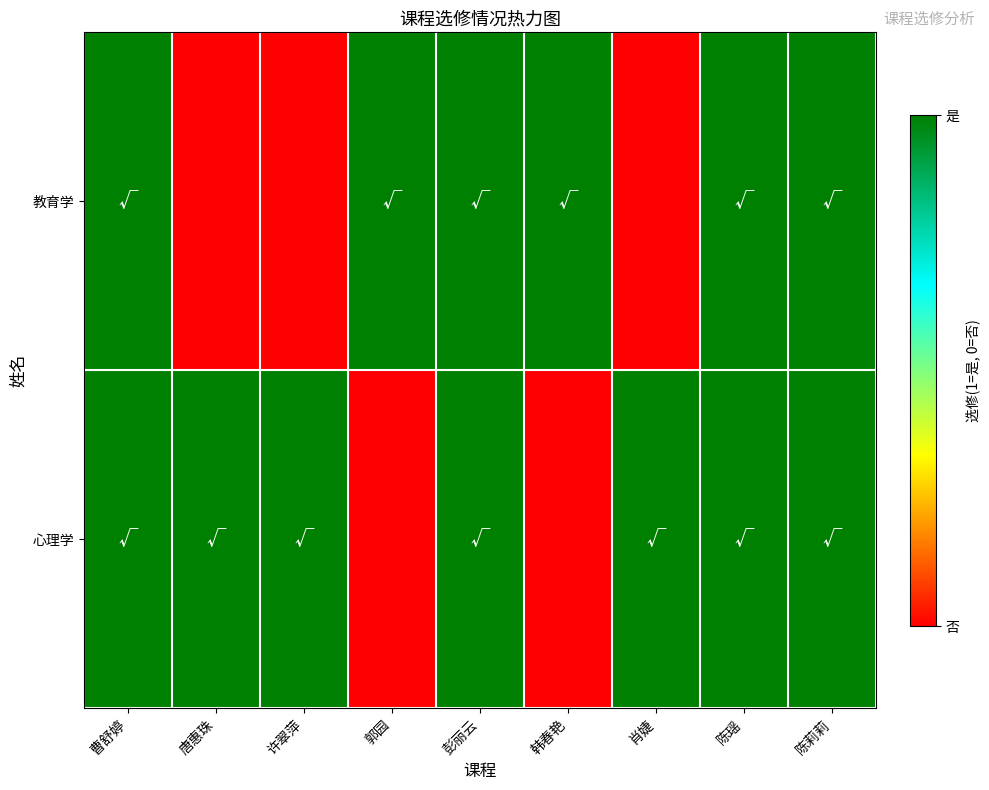

Reading left to right, list all the values displayed in this chart.

教育学: 曹舒婷=1	唐惠珠=0	许翠萍=0	郭园=1	彭丽云=1	韩春艳=1	肖婕=0	陈瑶=1	陈莉莉=1
心理学: 曹舒婷=1	唐惠珠=1	许翠萍=1	郭园=0	彭丽云=1	韩春艳=0	肖婕=1	陈瑶=1	陈莉莉=1